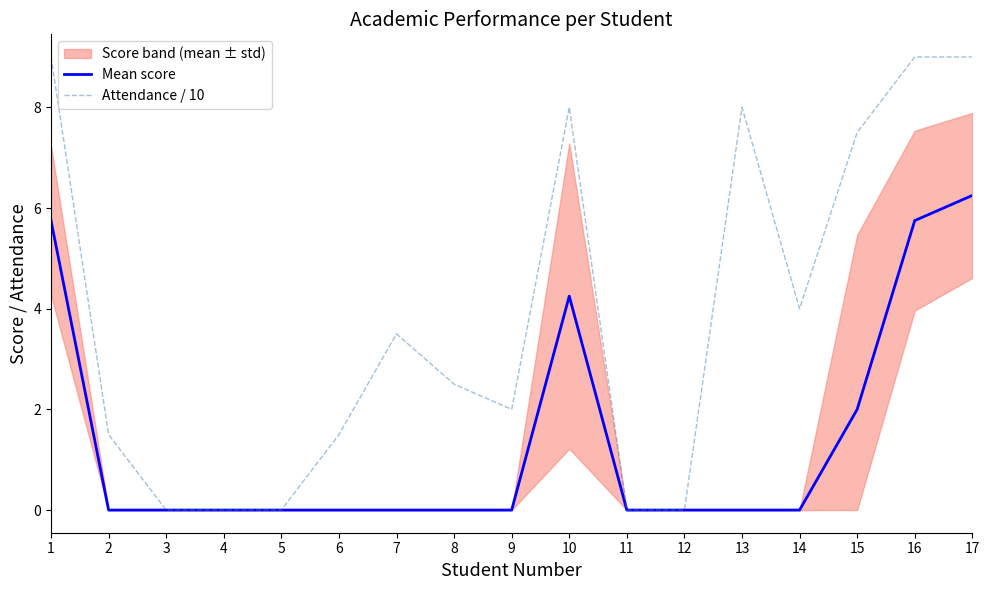

What is the greatest value displayed?

9.0